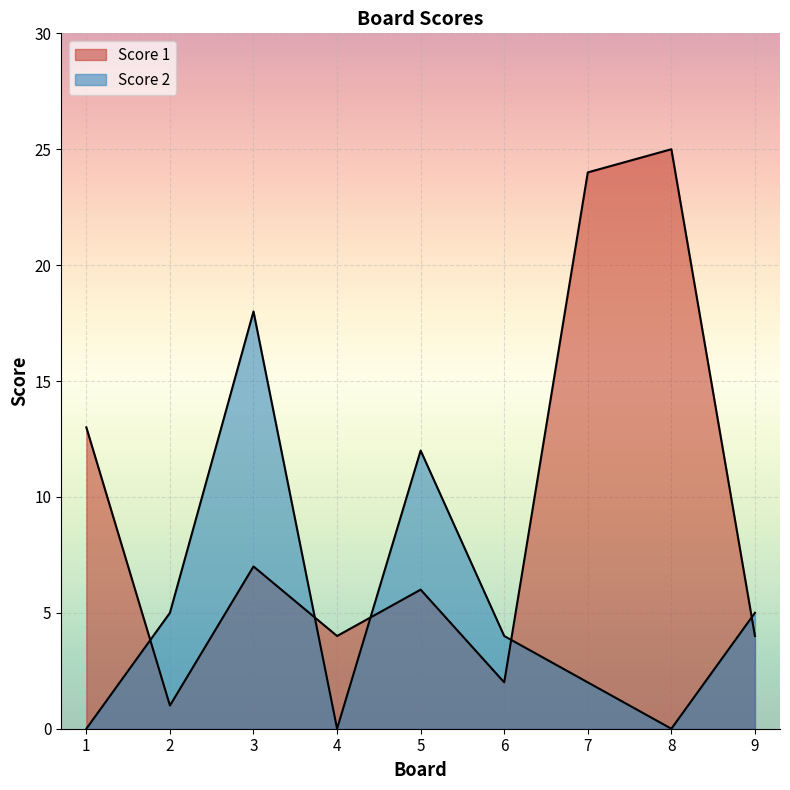

Is it true that Score 2 equals 0 at 8?

True